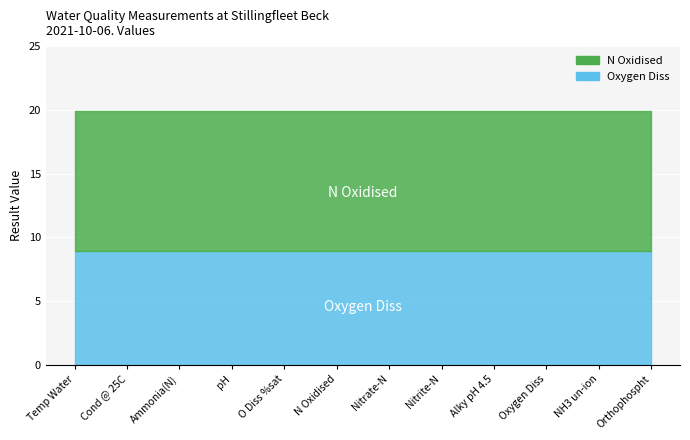

What is the label of the 3rd point from the left?

Ammonia(N)